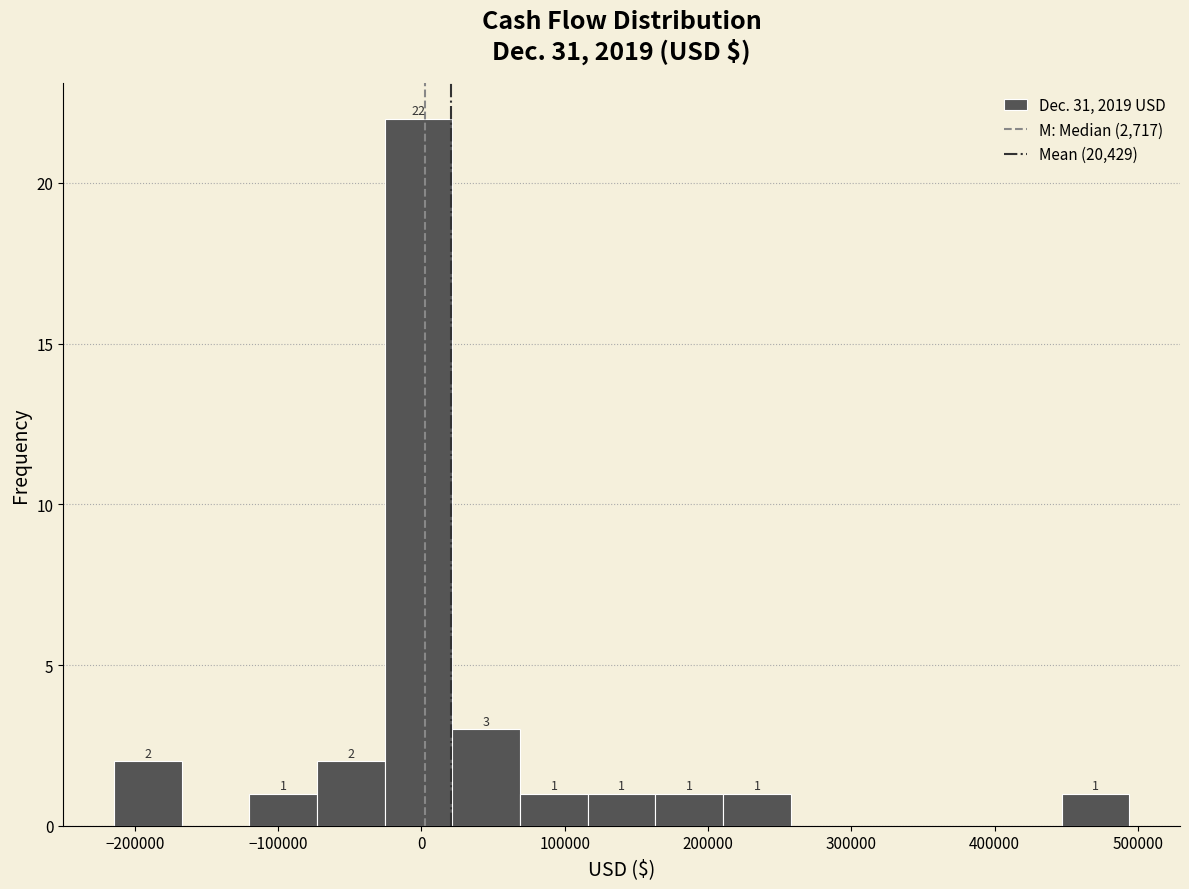

Over which range of the x-axis is the bar tallest?

-30000 to 20000